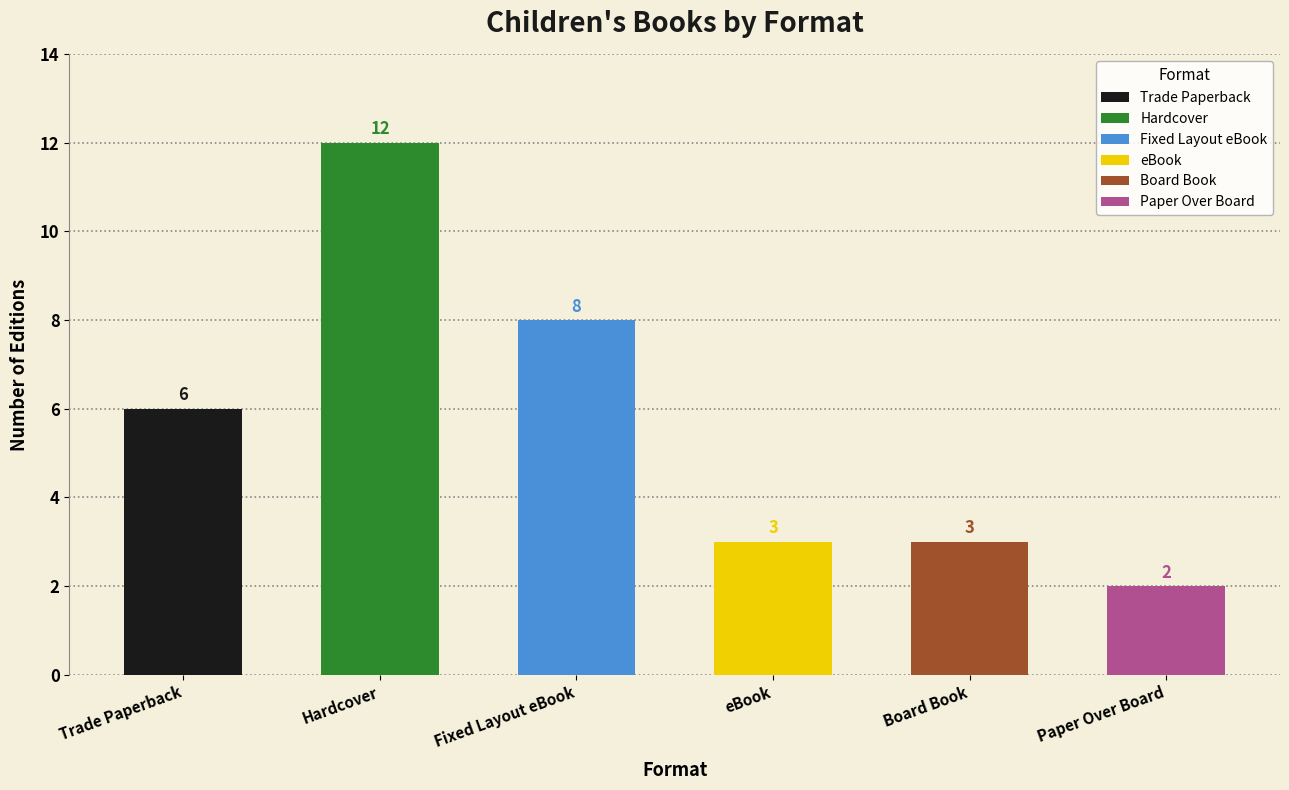

How many Trade Paperback values are between 2 and 3?

3